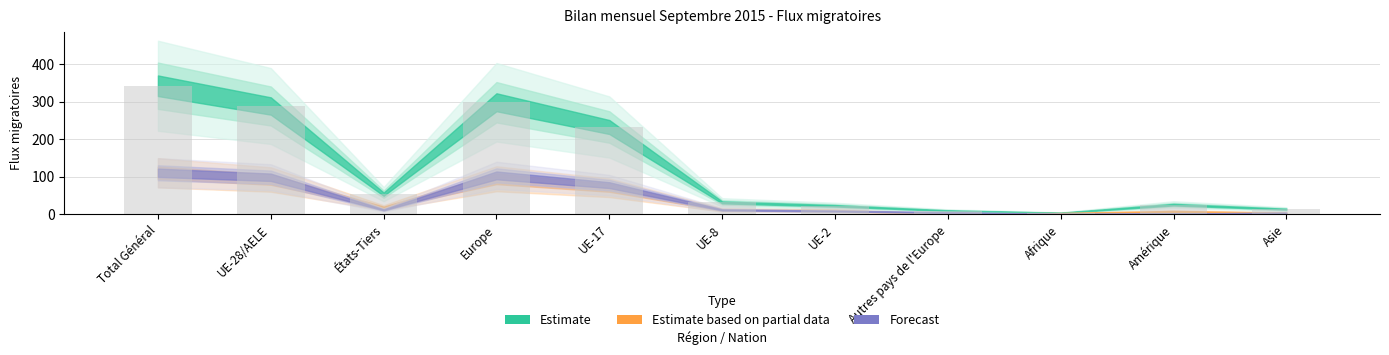

Is it true that the value at UE-17 is 397?

False